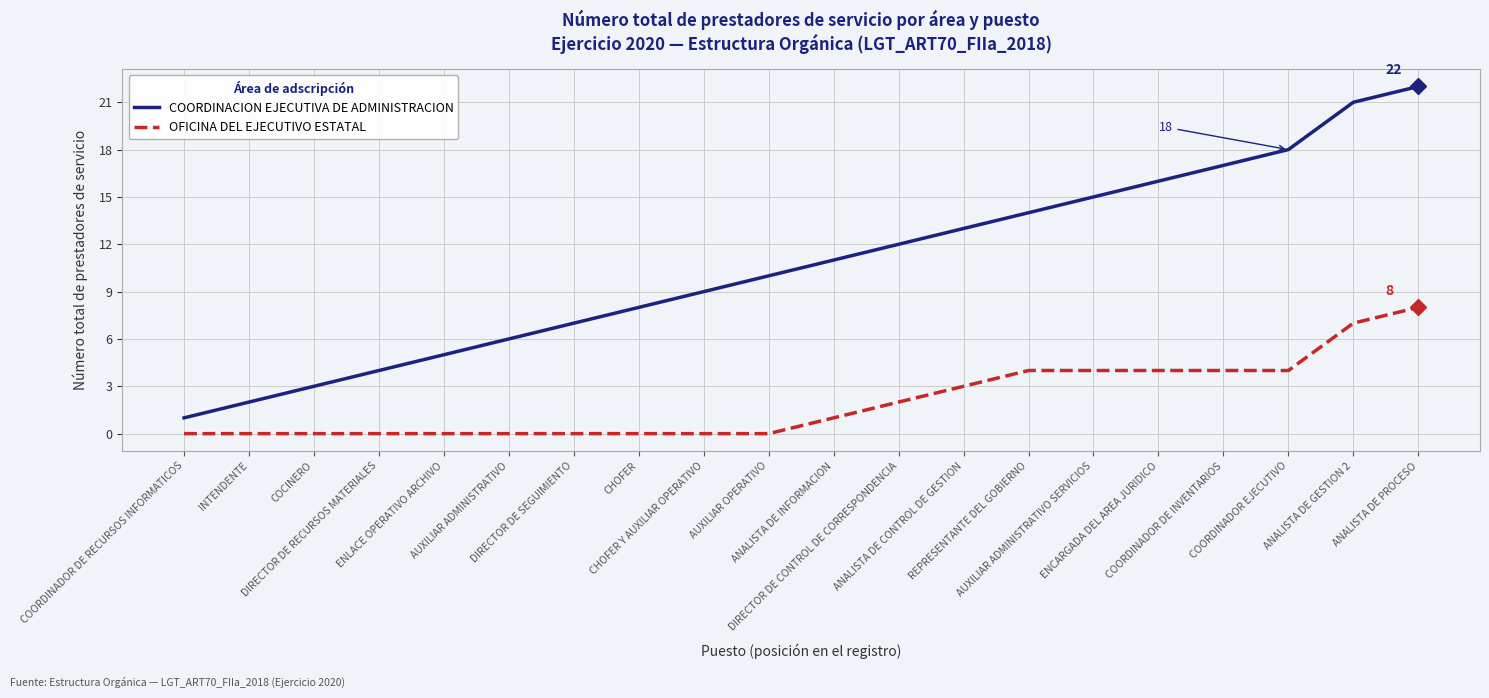

Is the value of COORDINACION EJECUTIVA DE ADMINISTRACION at ENCARGADA DEL AREA JURIDICO greater than the value of OFICINA DEL EJECUTIVO ESTATAL at COCINERO?

Yes